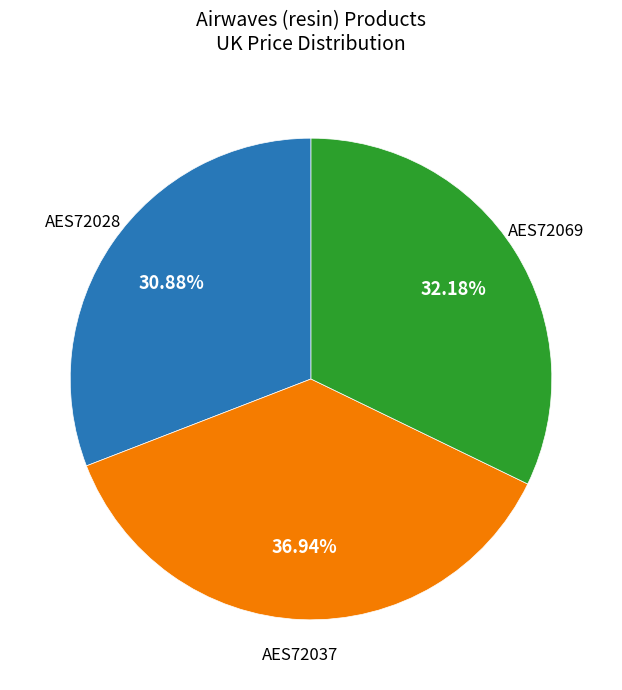

Is there a majority slice in this chart?

No